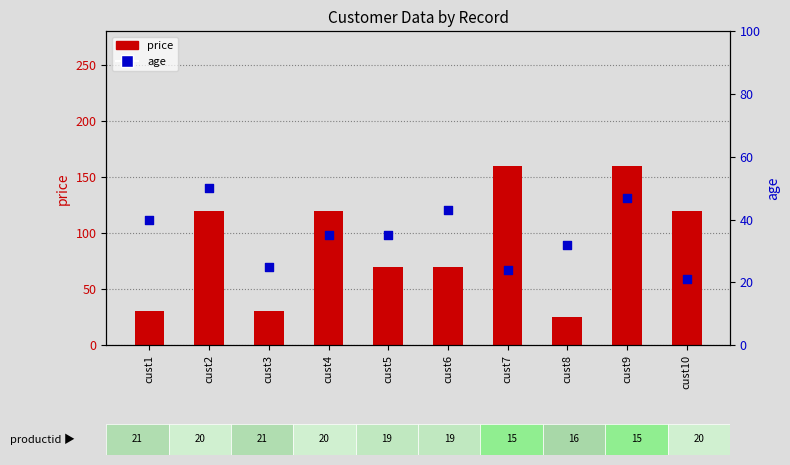

At how many categories does at least one series exceed 63?

7